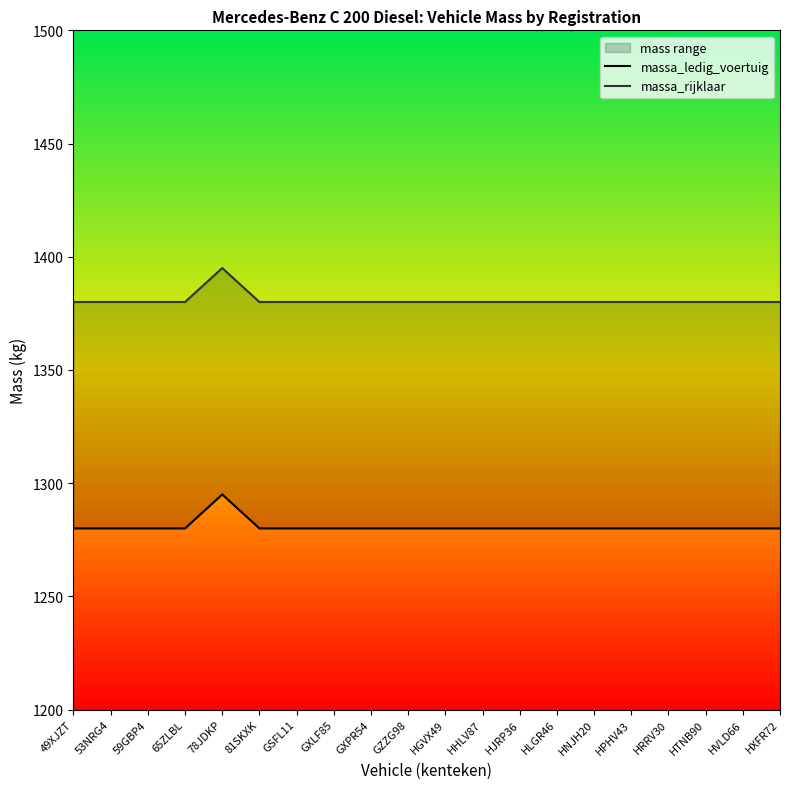

Does the chart have visible grid lines?

No